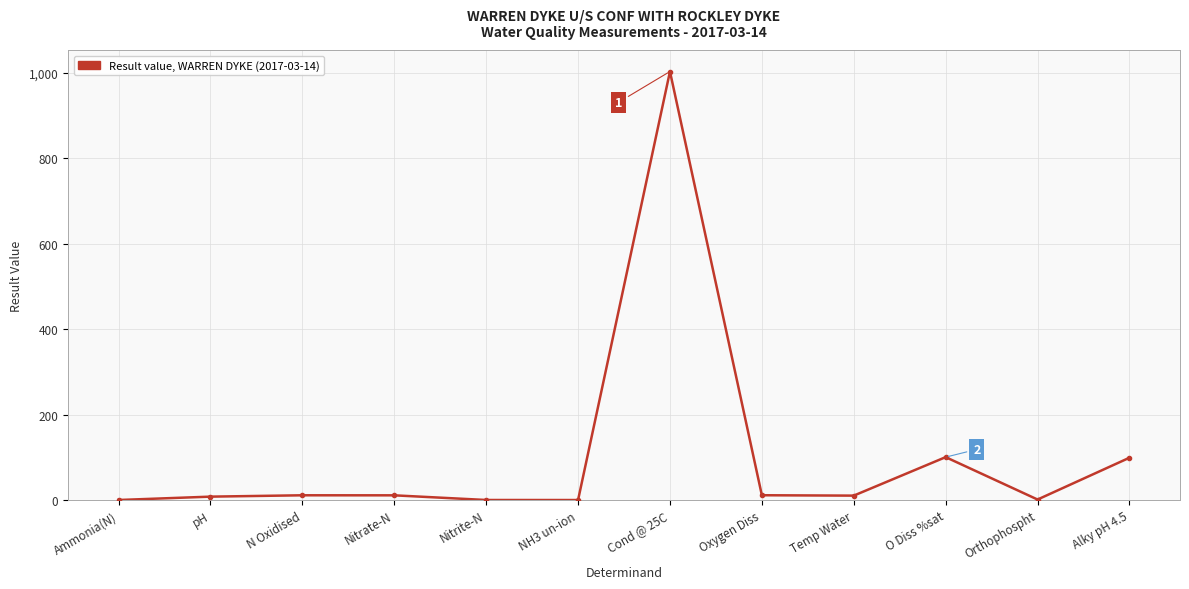

What is the label of the 4th point from the right?

Temp Water